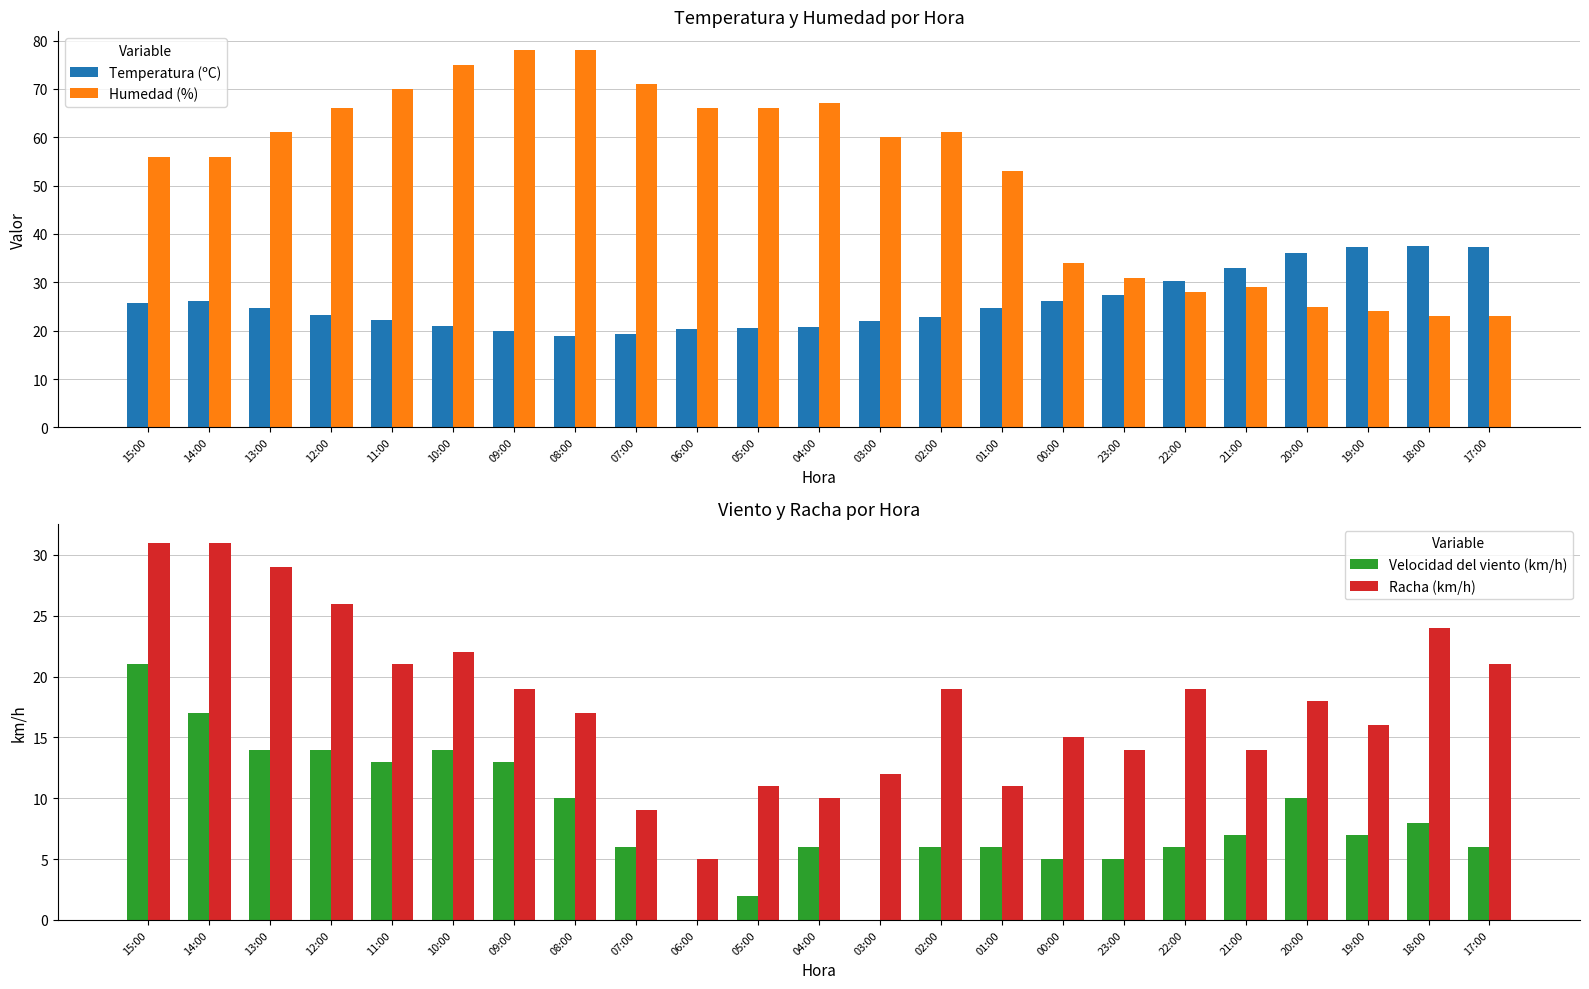

The value of Temperatura (ºC) at 02:00 is 38.5. True or false?

False